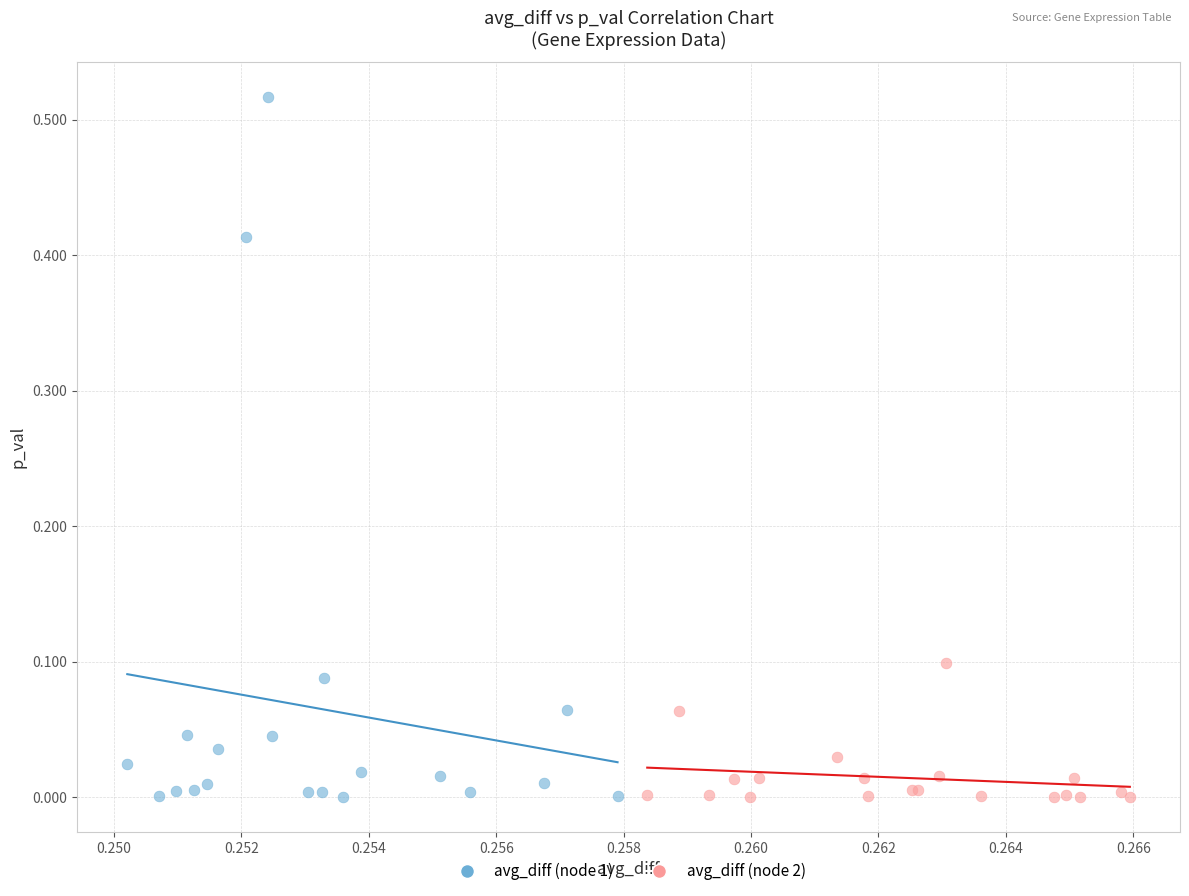

Which series reaches the maximum Y coordinate?

avg_diff (node 1)